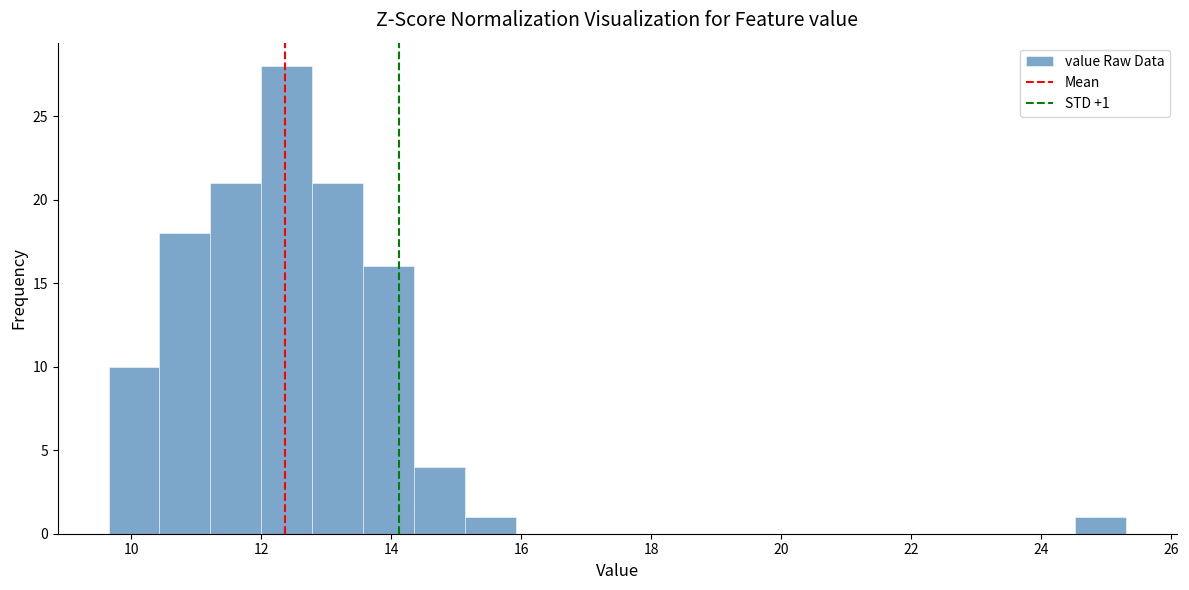

Read against the x-axis, roughly where is the centre of the tallest bar?

12.4